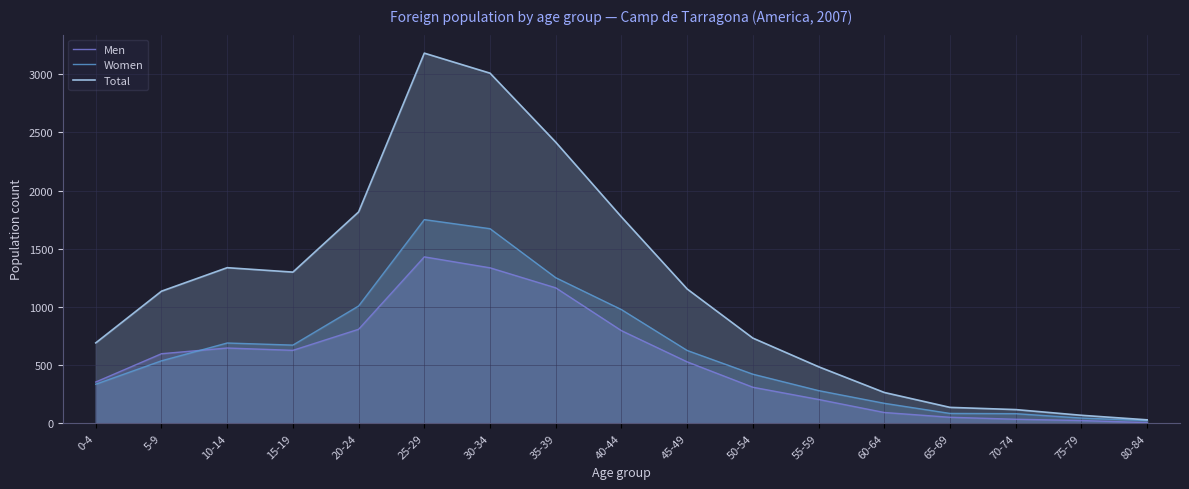

What is the difference between the highest and lowest values at 40-44?

977